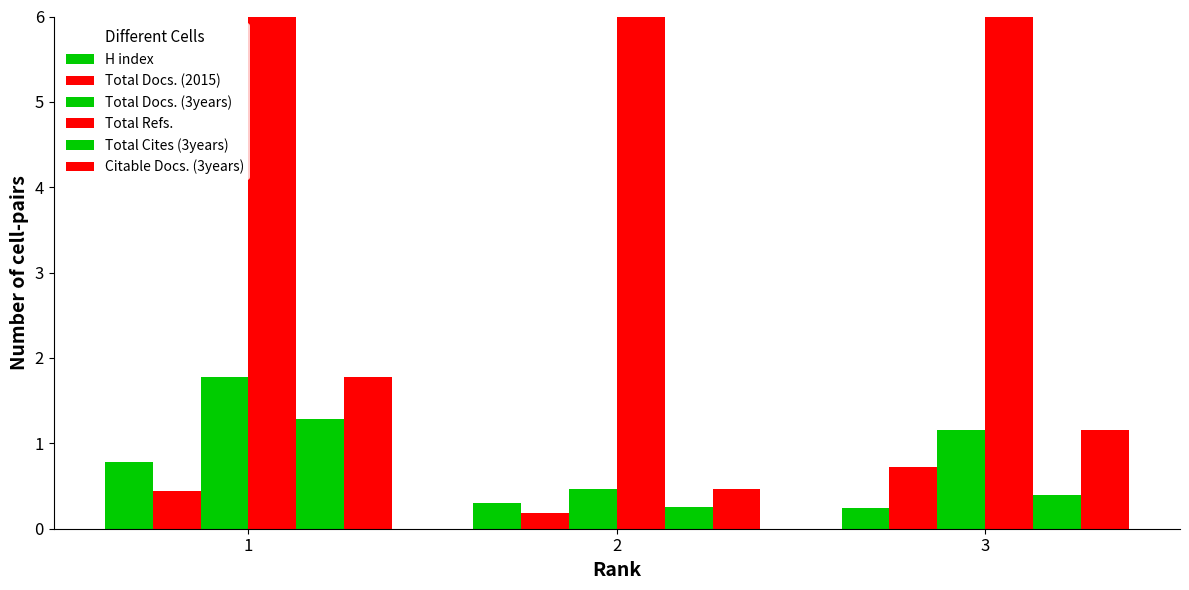

Between 3 and 1, which is larger?

1